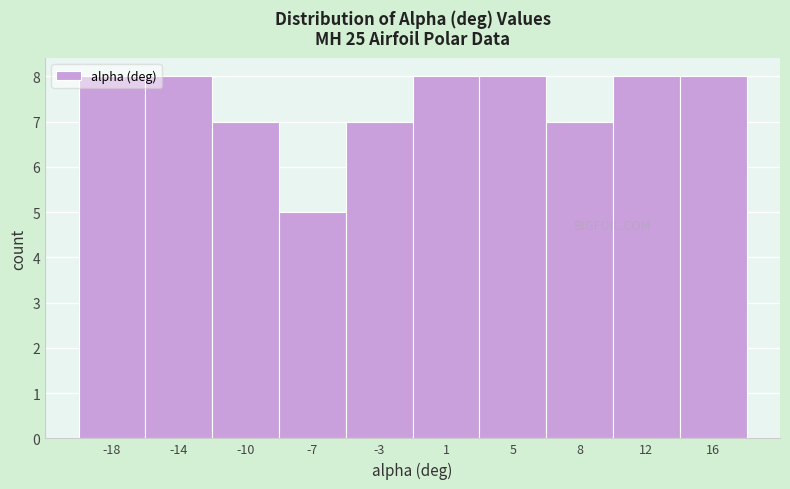

Read the value at 16.

8